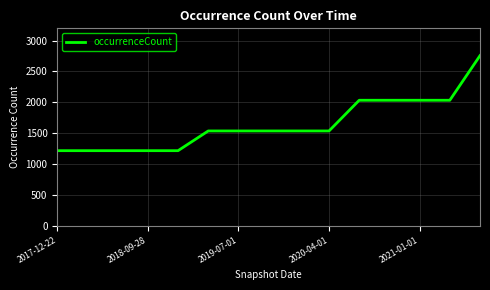

What is the difference between the maximum and minimum values?

1542